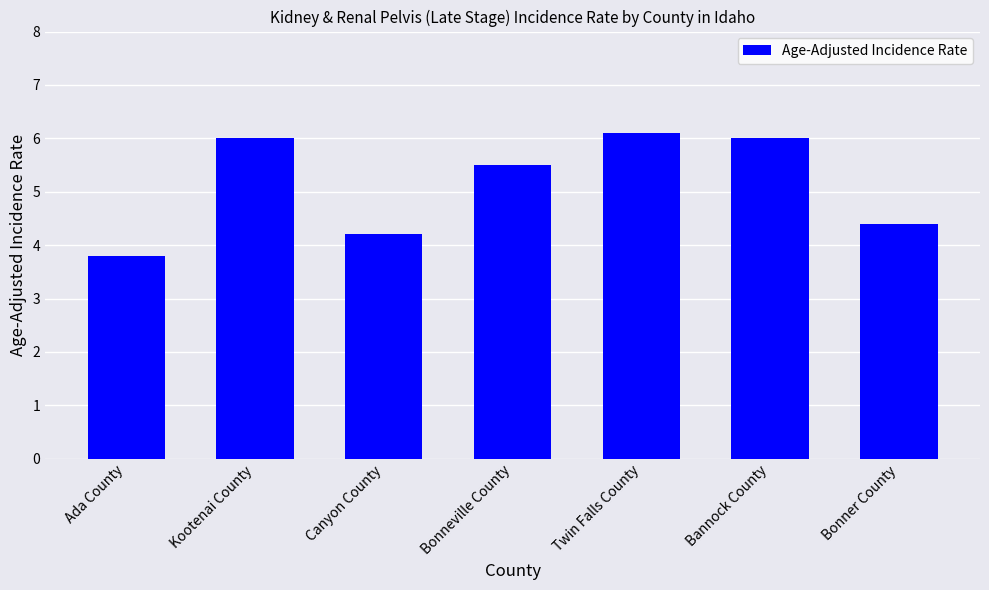

What is the sum of the values at Twin Falls County and Bonneville County?

11.6